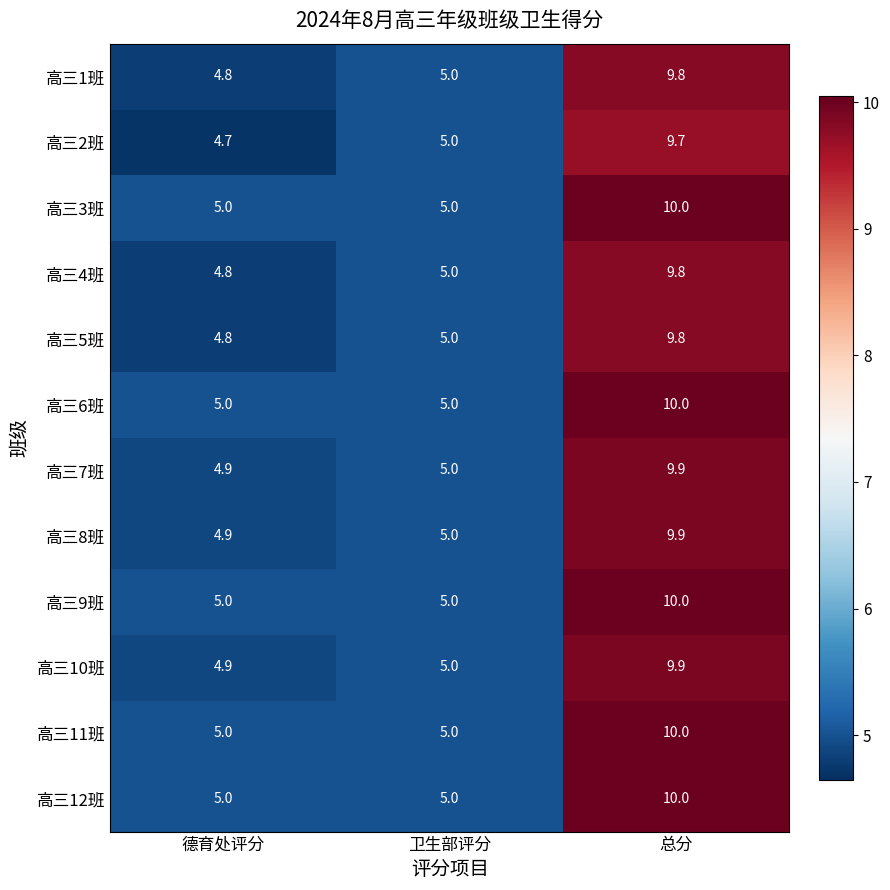

Rank the categories by 高三2班 value from highest to lowest.

总分, 卫生部评分, 德育处评分